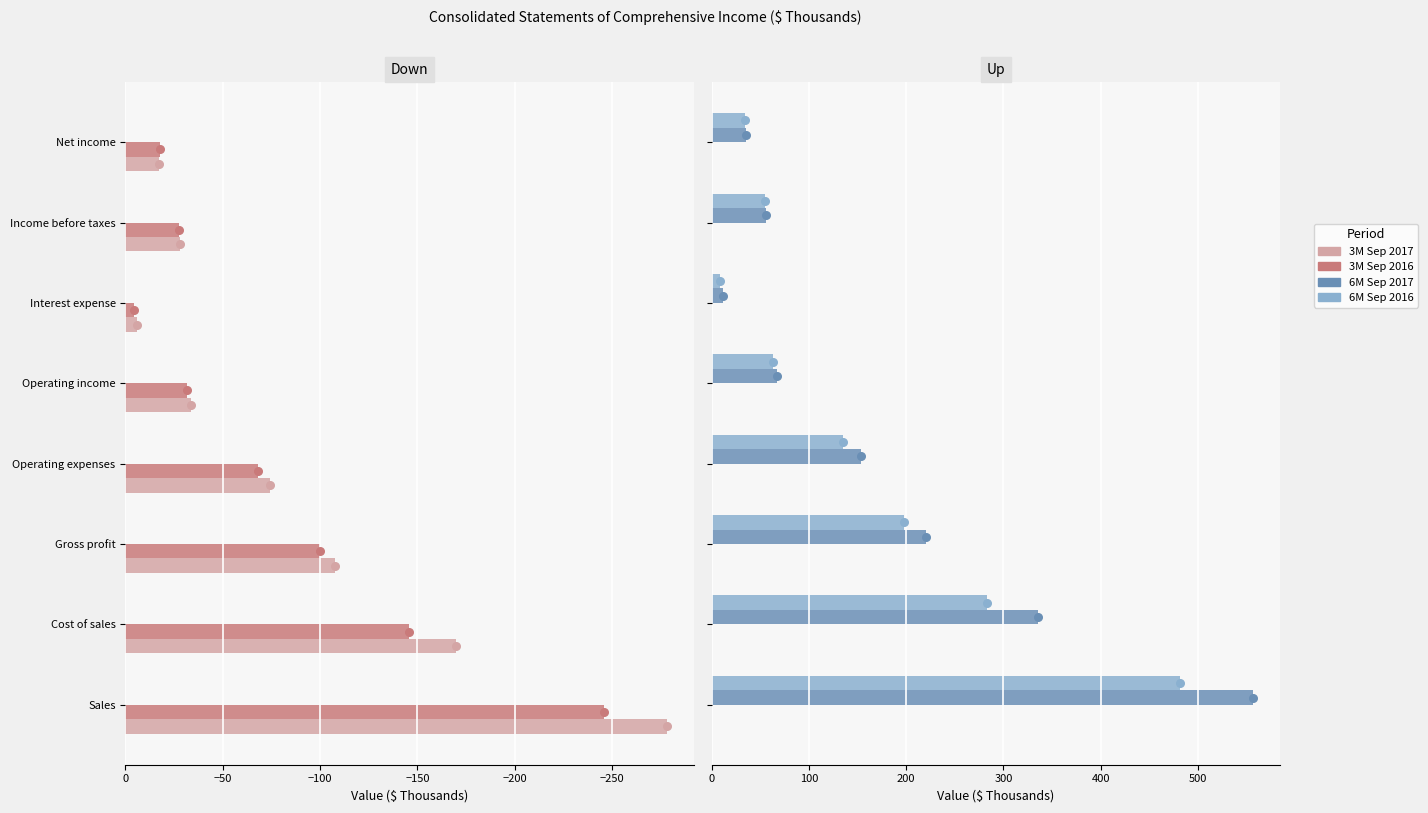

Which series has the widest spread of Y values?

6M Sep 2017